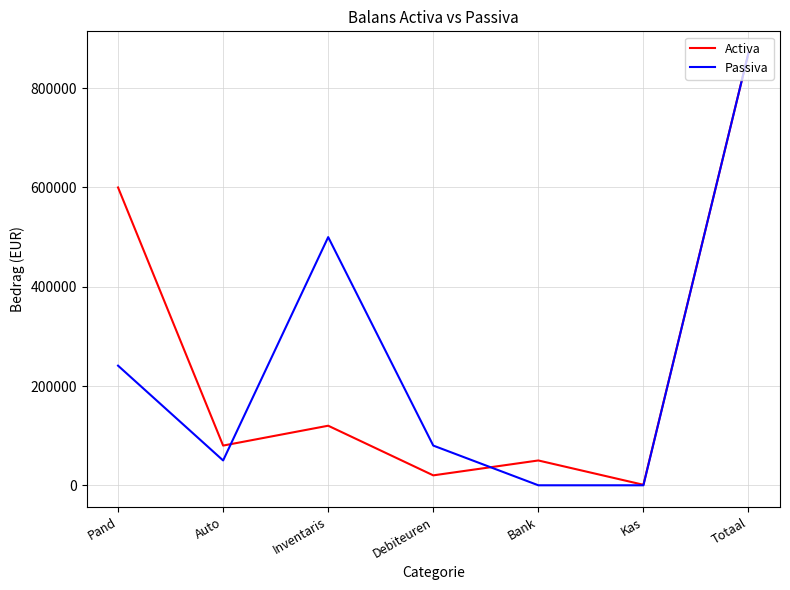

Reading left to right, what are all the values shown in this chart?

Activa: Pand=600000	Auto=80000	Inventaris=120000	Debiteuren=20000	Bank=50000	Kas=1000	Totaal=871000
Passiva: Pand=241000	Auto=50000	Inventaris=500000	Debiteuren=80000	Bank=0	Kas=0	Totaal=871000